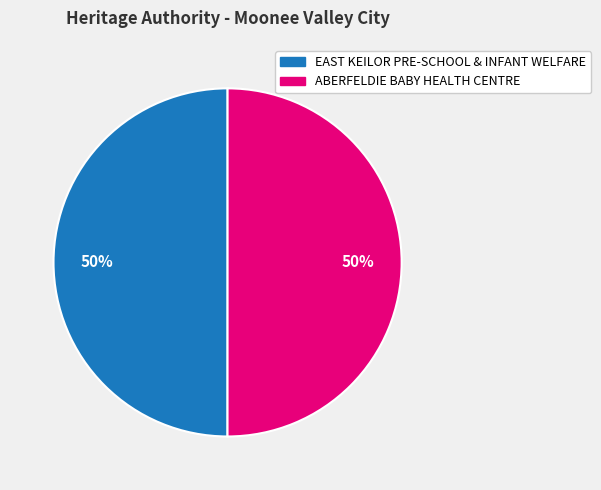

Do ABERFELDIE BABY HEALTH CENTRE and EAST KEILOR PRE-SCHOOL & INFANT WELFARE together represent more than half of the pie?

Yes